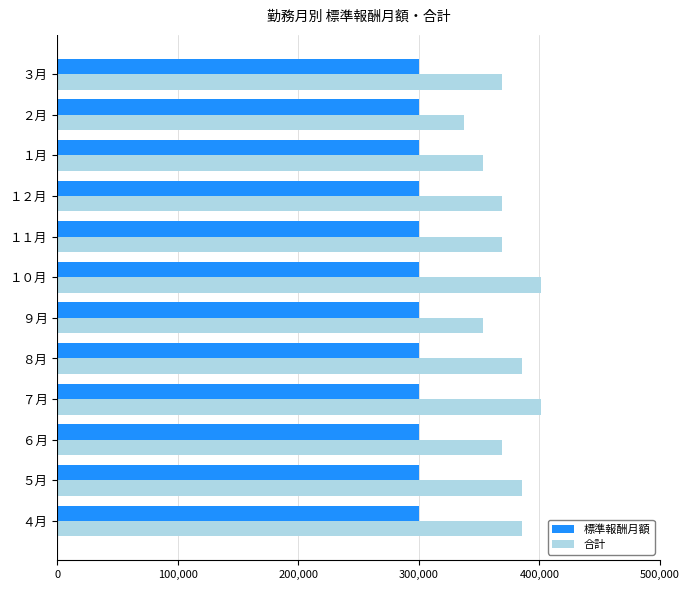

Which series has the largest range (max minus min)?

合計